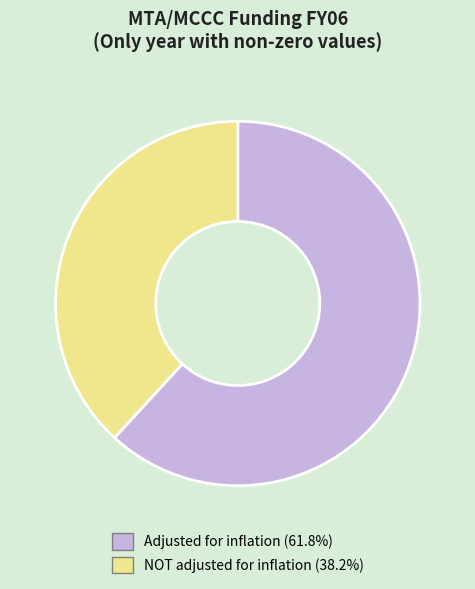

Which slice is the smallest?

NOT adjusted for inflation